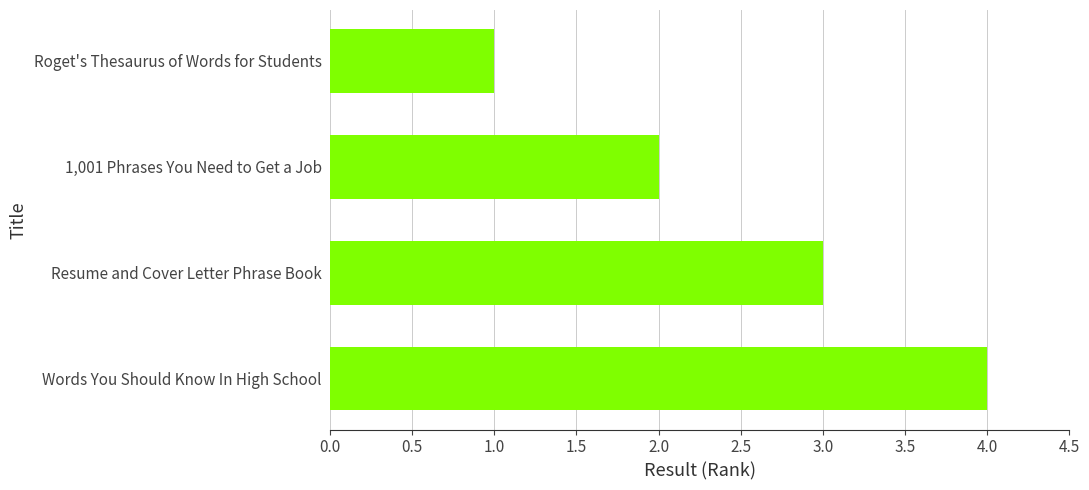

Which has a higher value, Words You Should Know In High School or Resume and Cover Letter Phrase Book?

Words You Should Know In High School